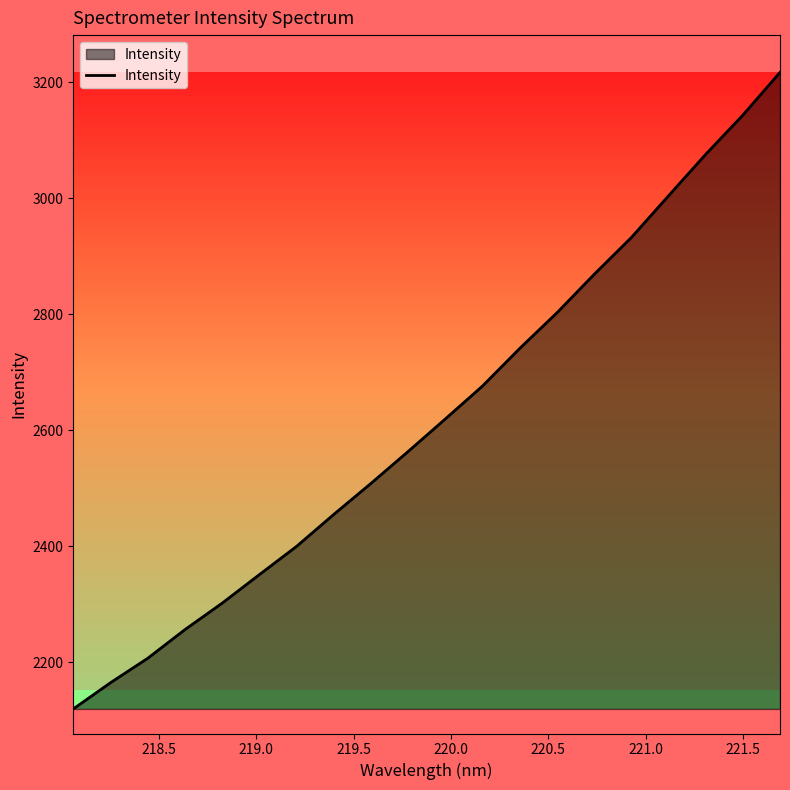

What is the sum of all values?

52408.3